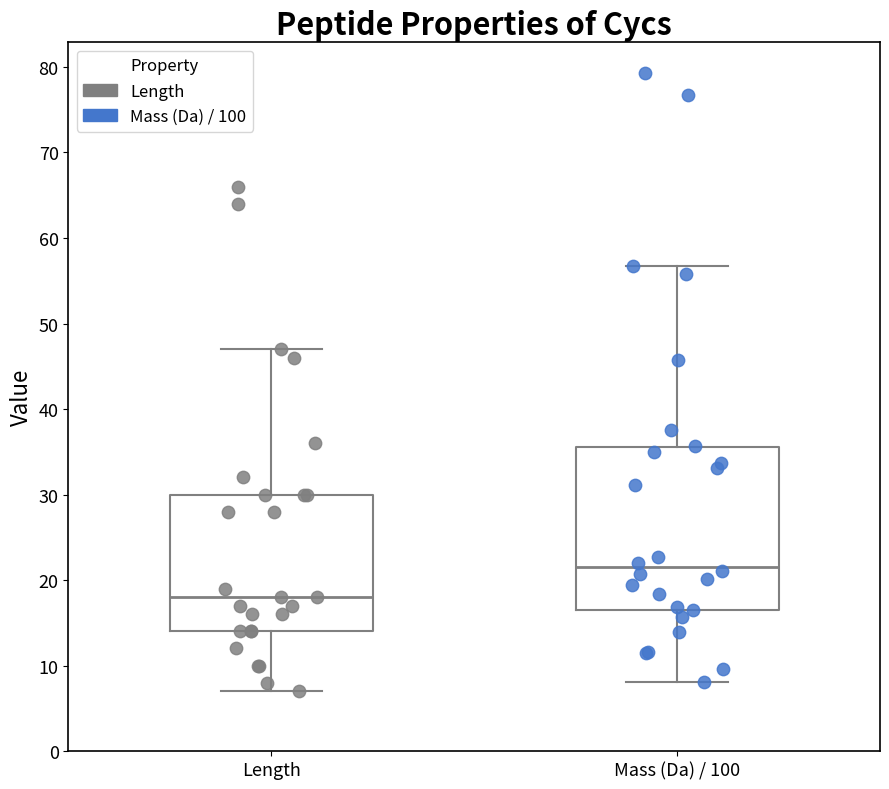

Reading left to right, read every box against the y-axis: the position of its median line, the range the box covers, and the ends of its whiskers. The values are not printed on the chart, so give them approximately, as read against the axis.

Length: median 18, box 14 to 30, whiskers 7 to 47
Mass (Da) / 100: median 22, box 17 to 36, whiskers 8 to 57